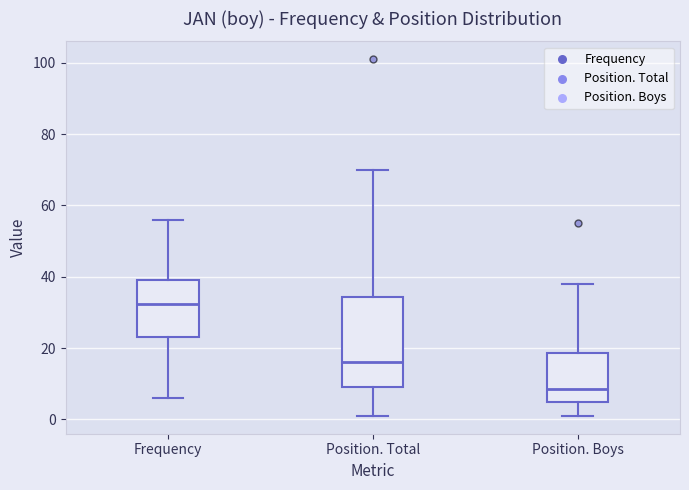

Reading left to right, transcribe this box plot: for each box, give where its median line is, the range the box spans, and where its two whiskers end, as read against the y-axis. The values are not printed on the chart, so give them approximately, as read against the axis.

Frequency: median 32, box 24 to 40, whiskers 6 to 56
Position. Total: median 16, box 10 to 34, whiskers 2 to 70
Position. Boys: median 8, box 6 to 18, whiskers 2 to 38